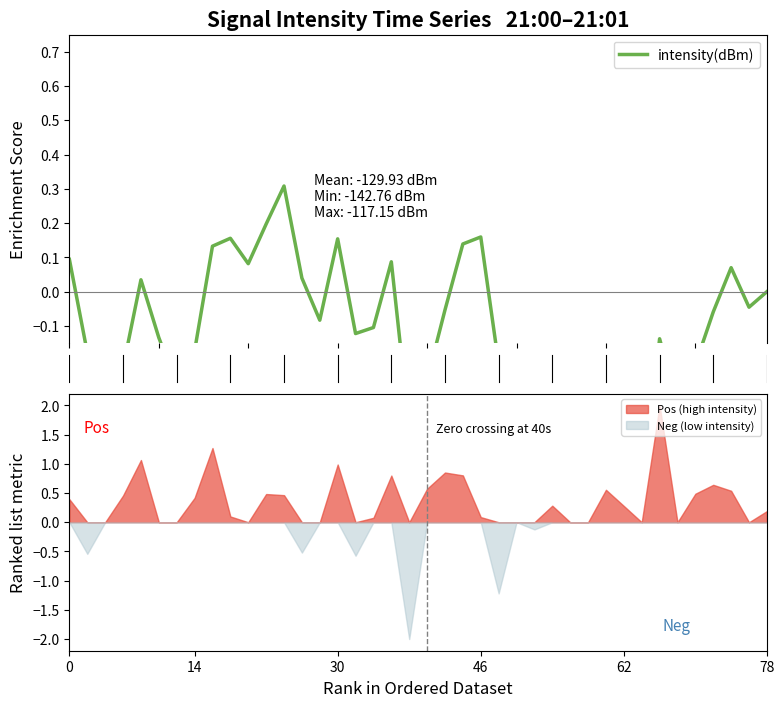

The value of Neg (low intensity) at 62 is 0.7. True or false?

False